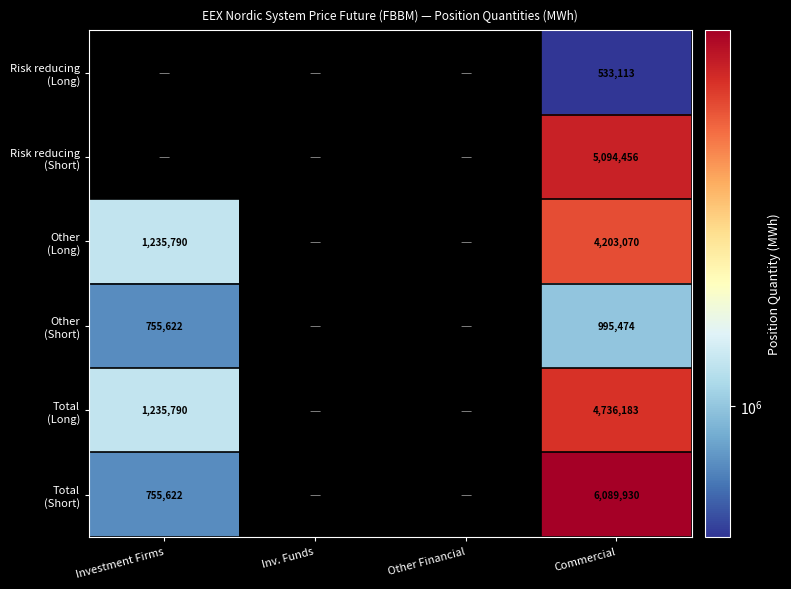

Is it true that Risk reducing (Short) equals 6698486.0 at Commercial?

False